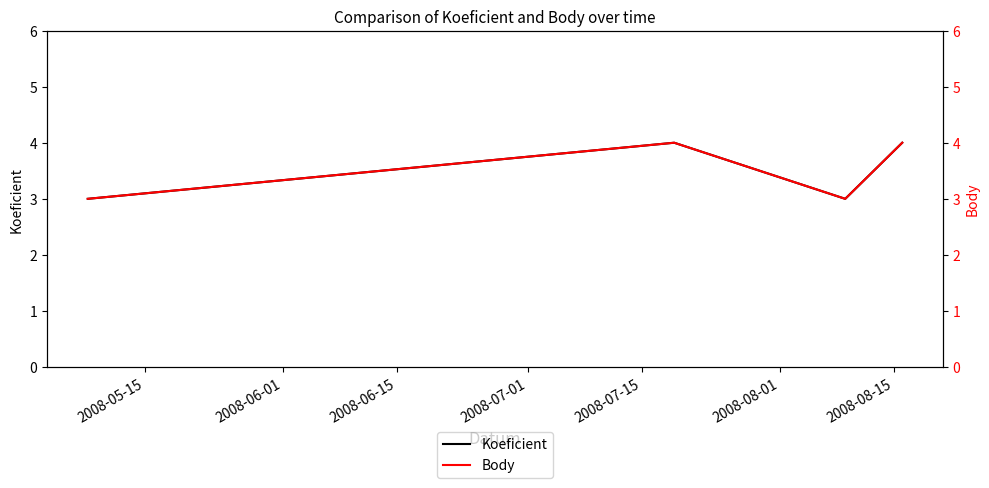

Is this an area chart (filled region under the line)?

No